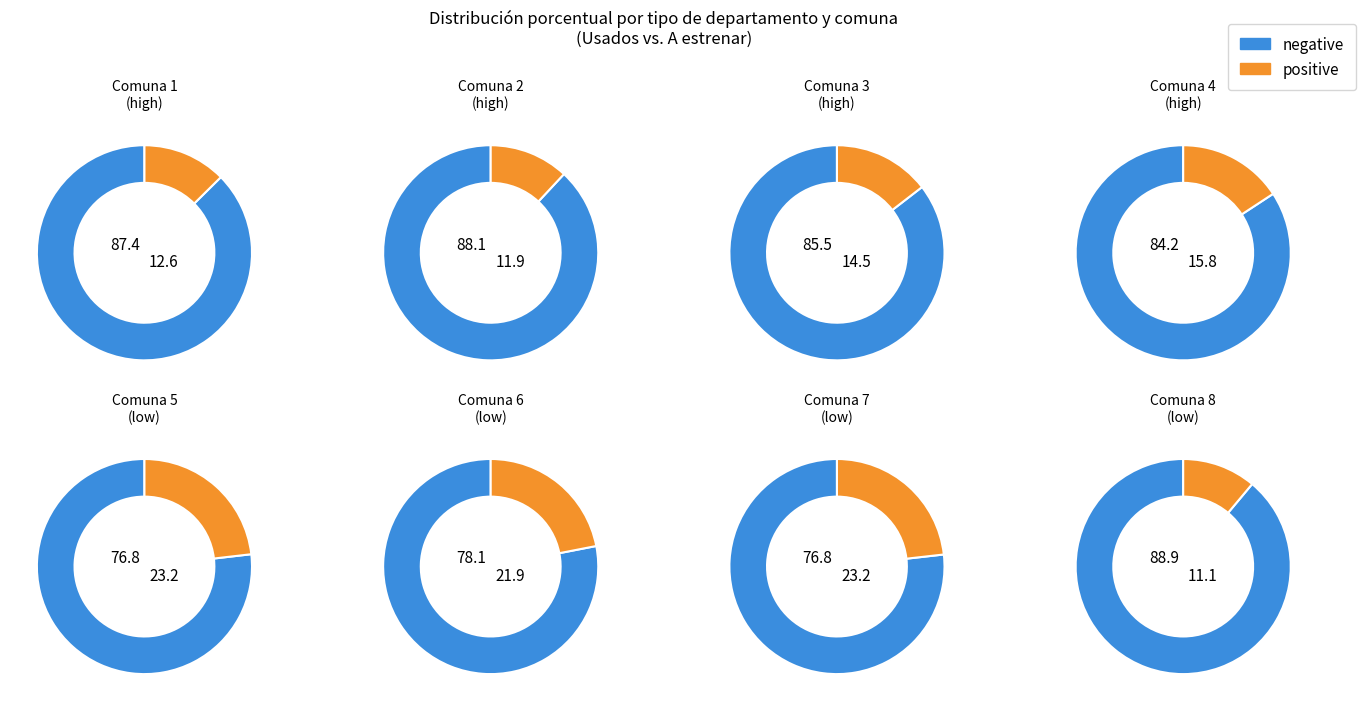

Count the number of slices in the pie.

16